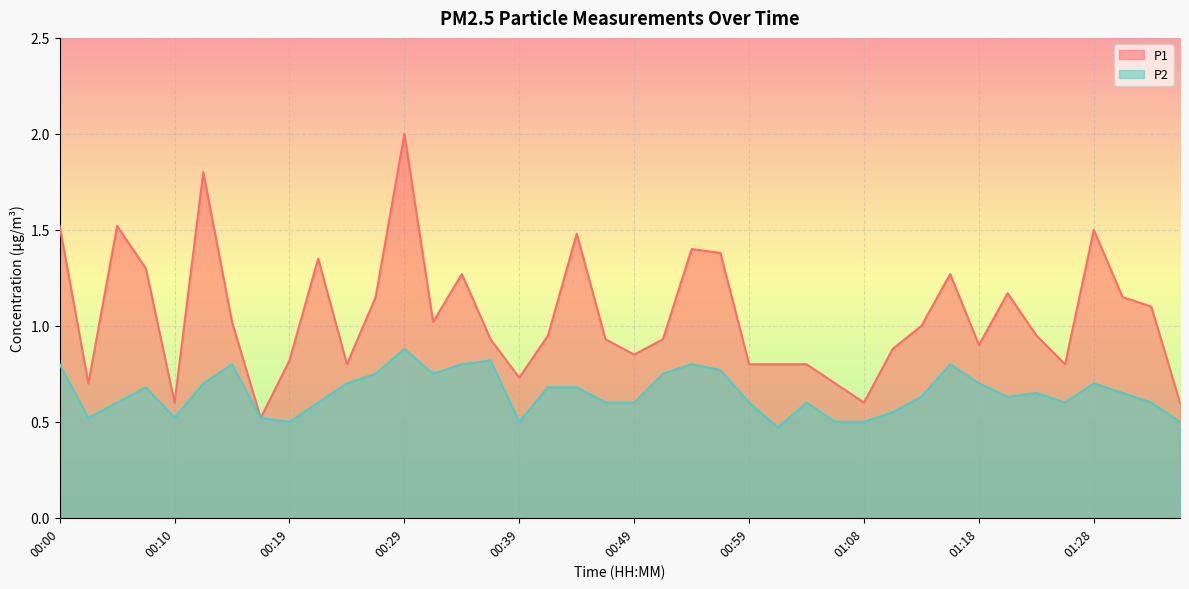

Which series changed the most between 00:19 and 01:35?

P1